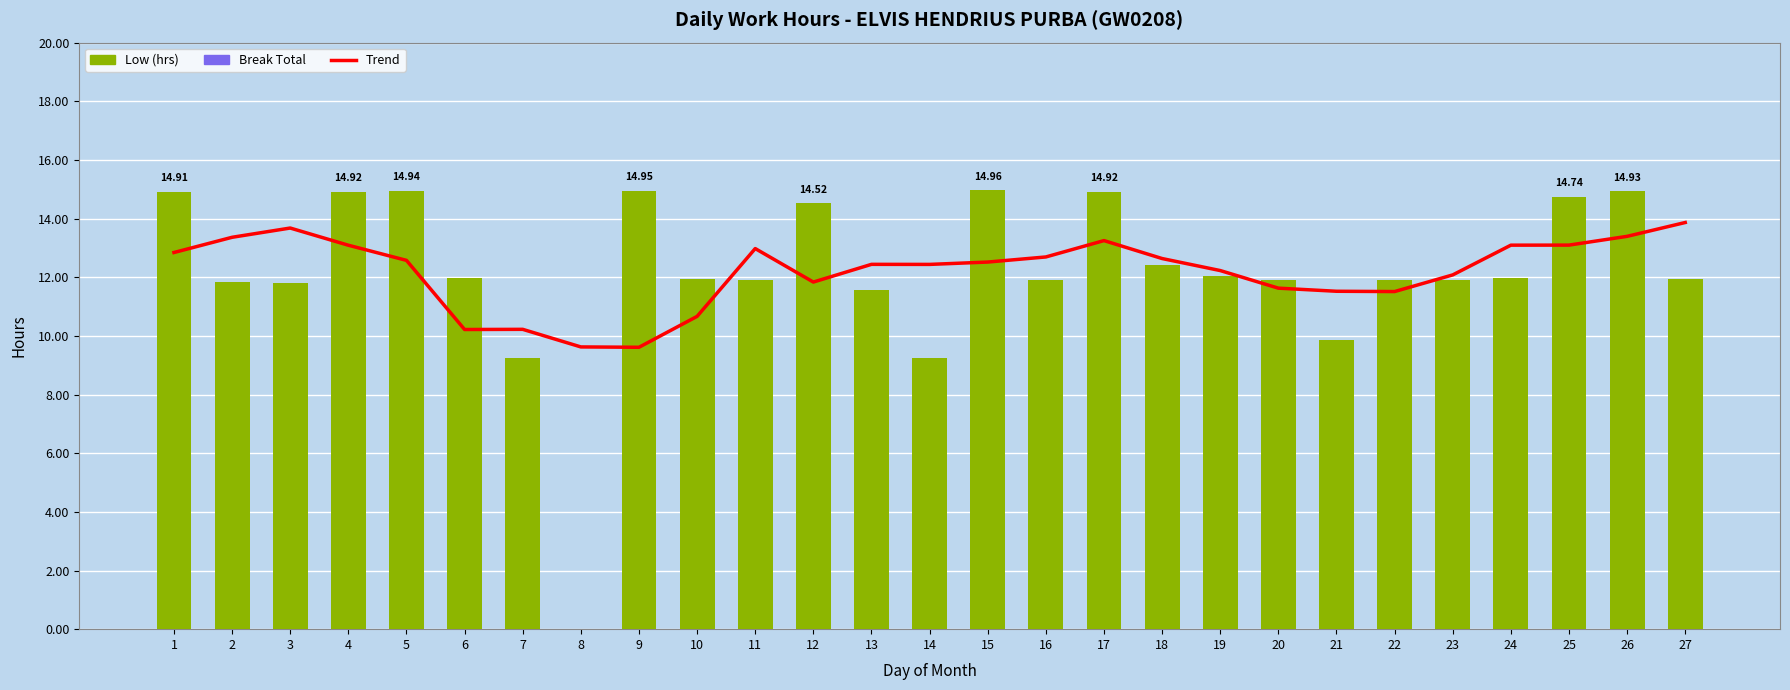

What is the value of the Trend bar at the 1st from the left?

12.8